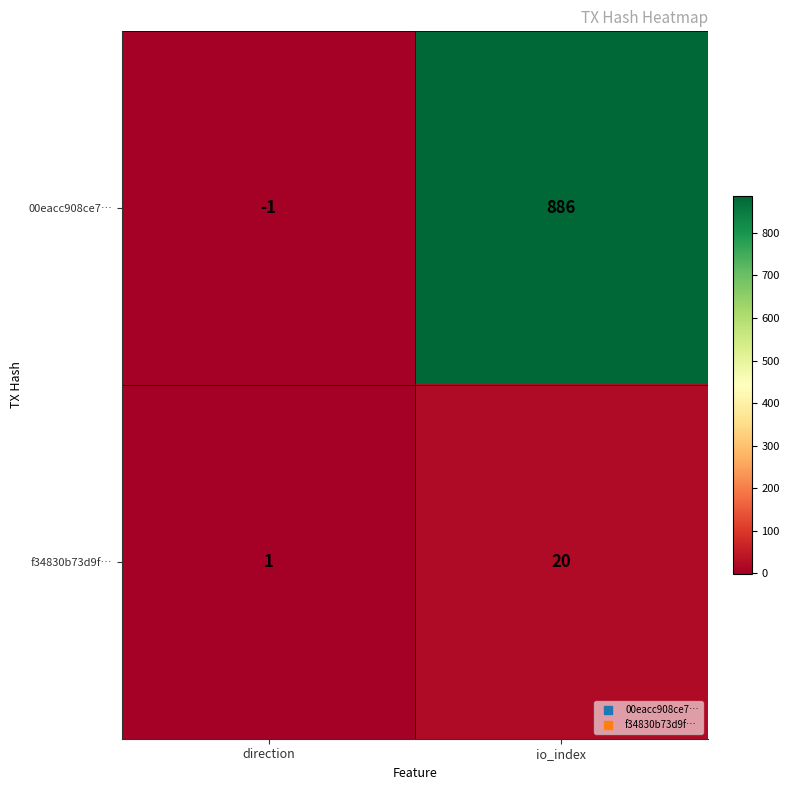

Which series has the largest total across all categories?

00eacc908ce7…